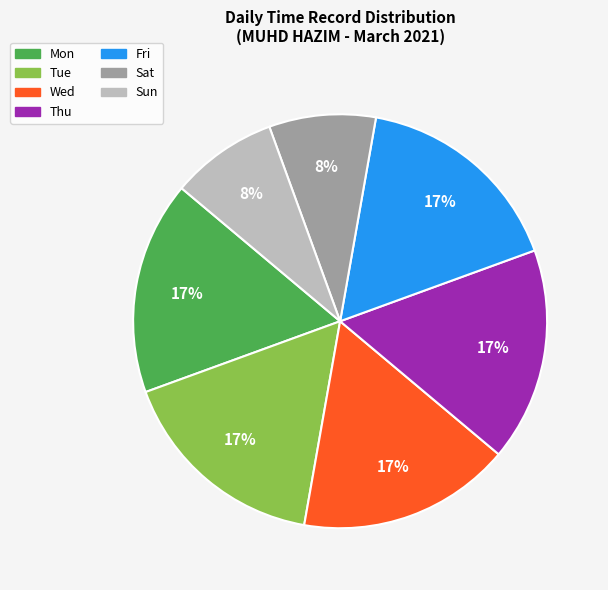

To the nearest percent, what percentage of the pie is Tue?

17%